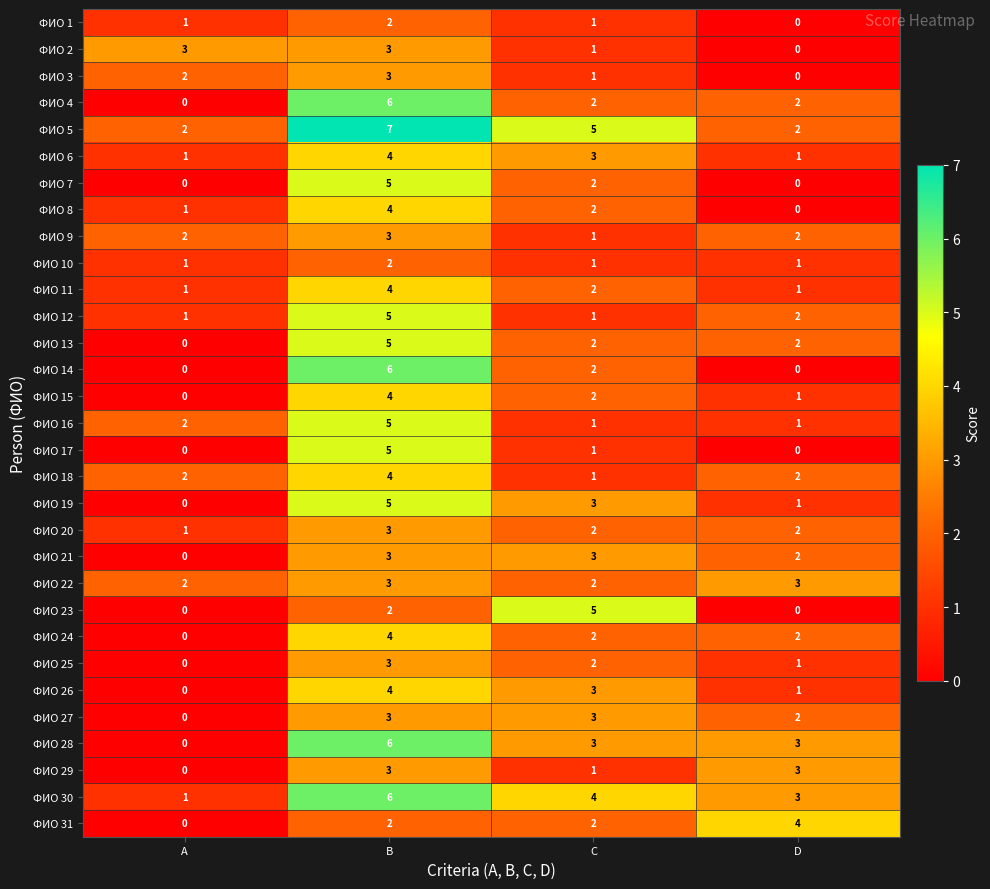

What is the difference between the second highest and minimum values in the ФИО 28 series?

3